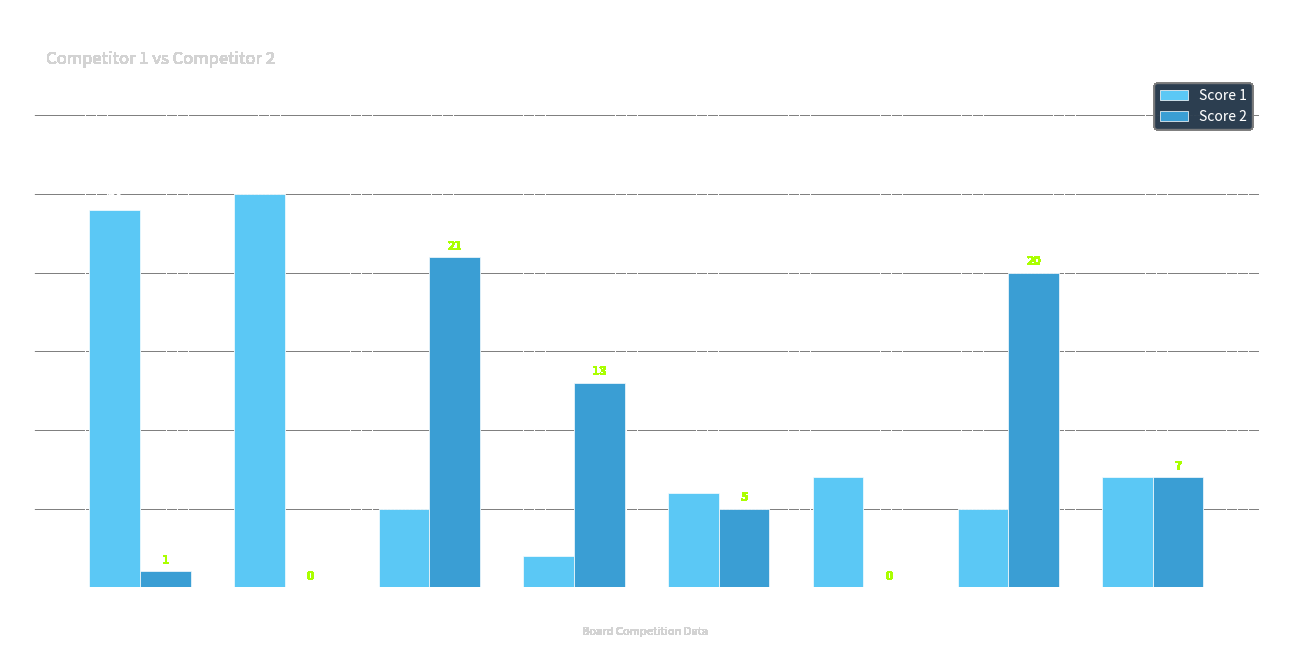

How many series are shown in this chart?

2